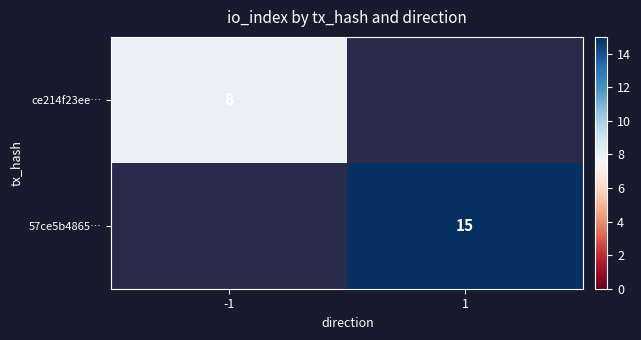

Count the number of data series in this chart.

2